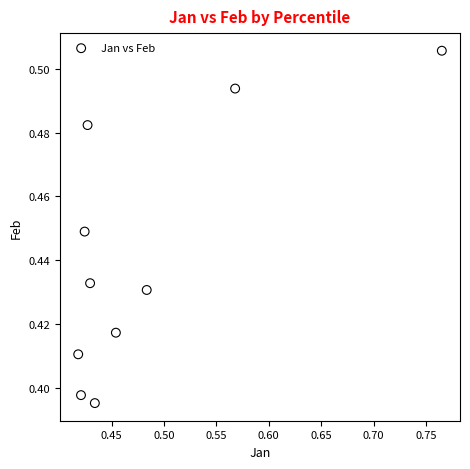

What is the range of X values (max minus min)?

0.3